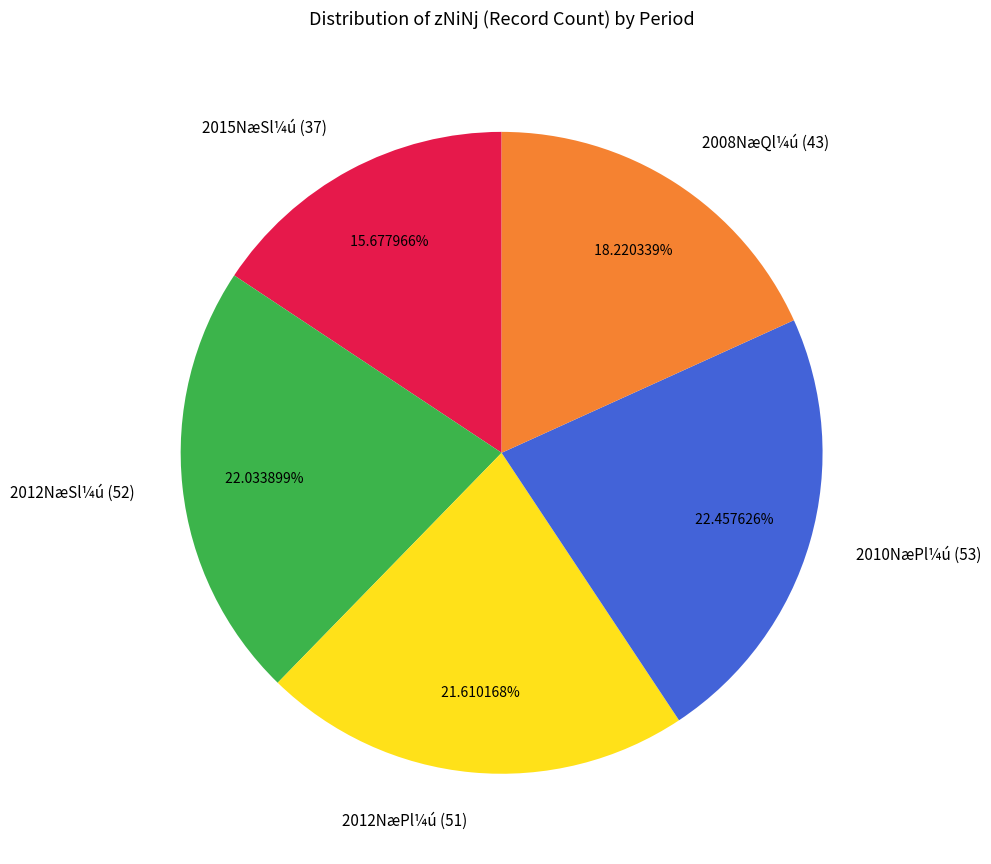

To the nearest percent, what is the difference between the largest and smallest slice percentages?

7%